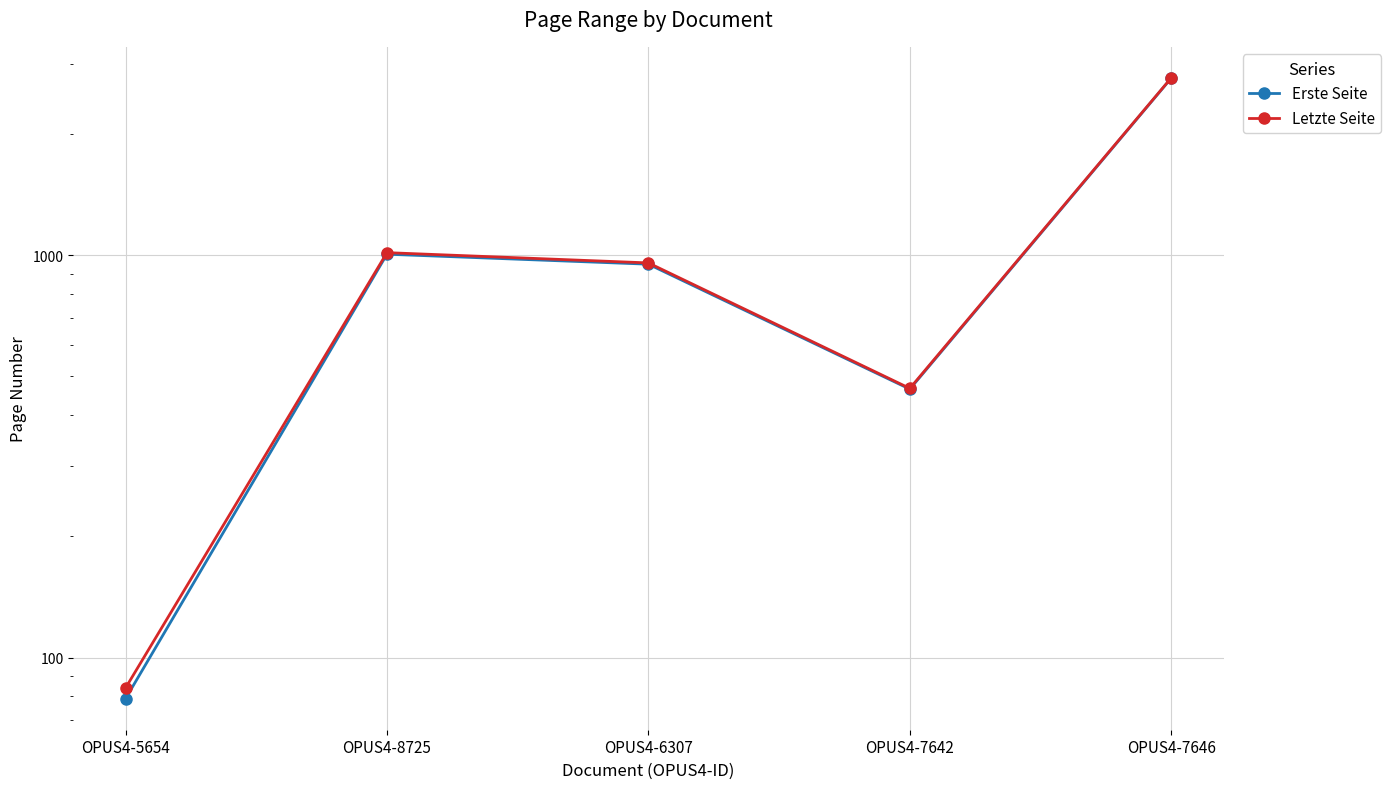

How many series are shown in this chart?

2